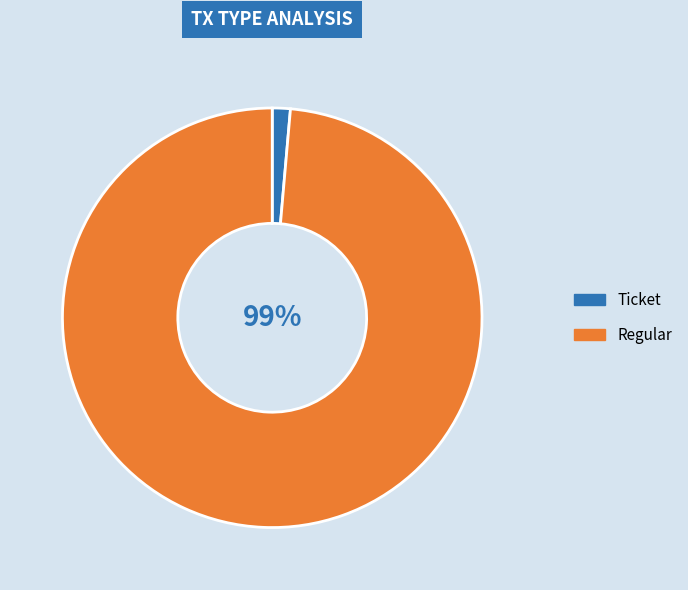

To the nearest percent, what is the average slice percentage?

50%